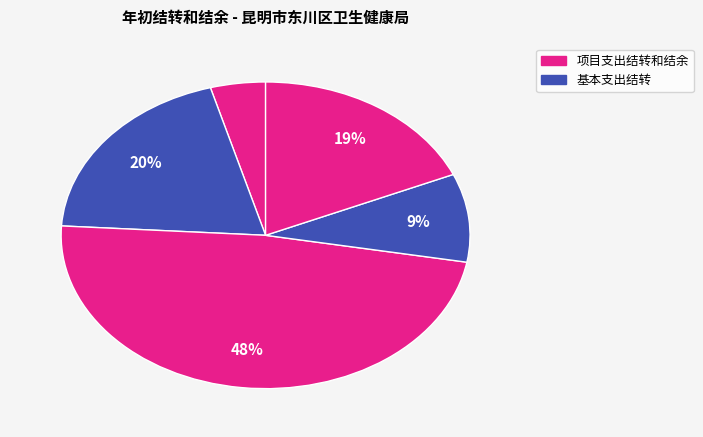

How many slices are in this pie chart?

5